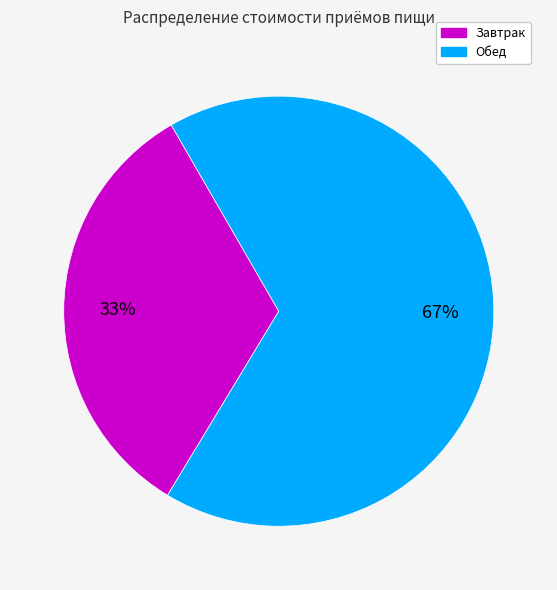

How many segments does this pie chart have?

2